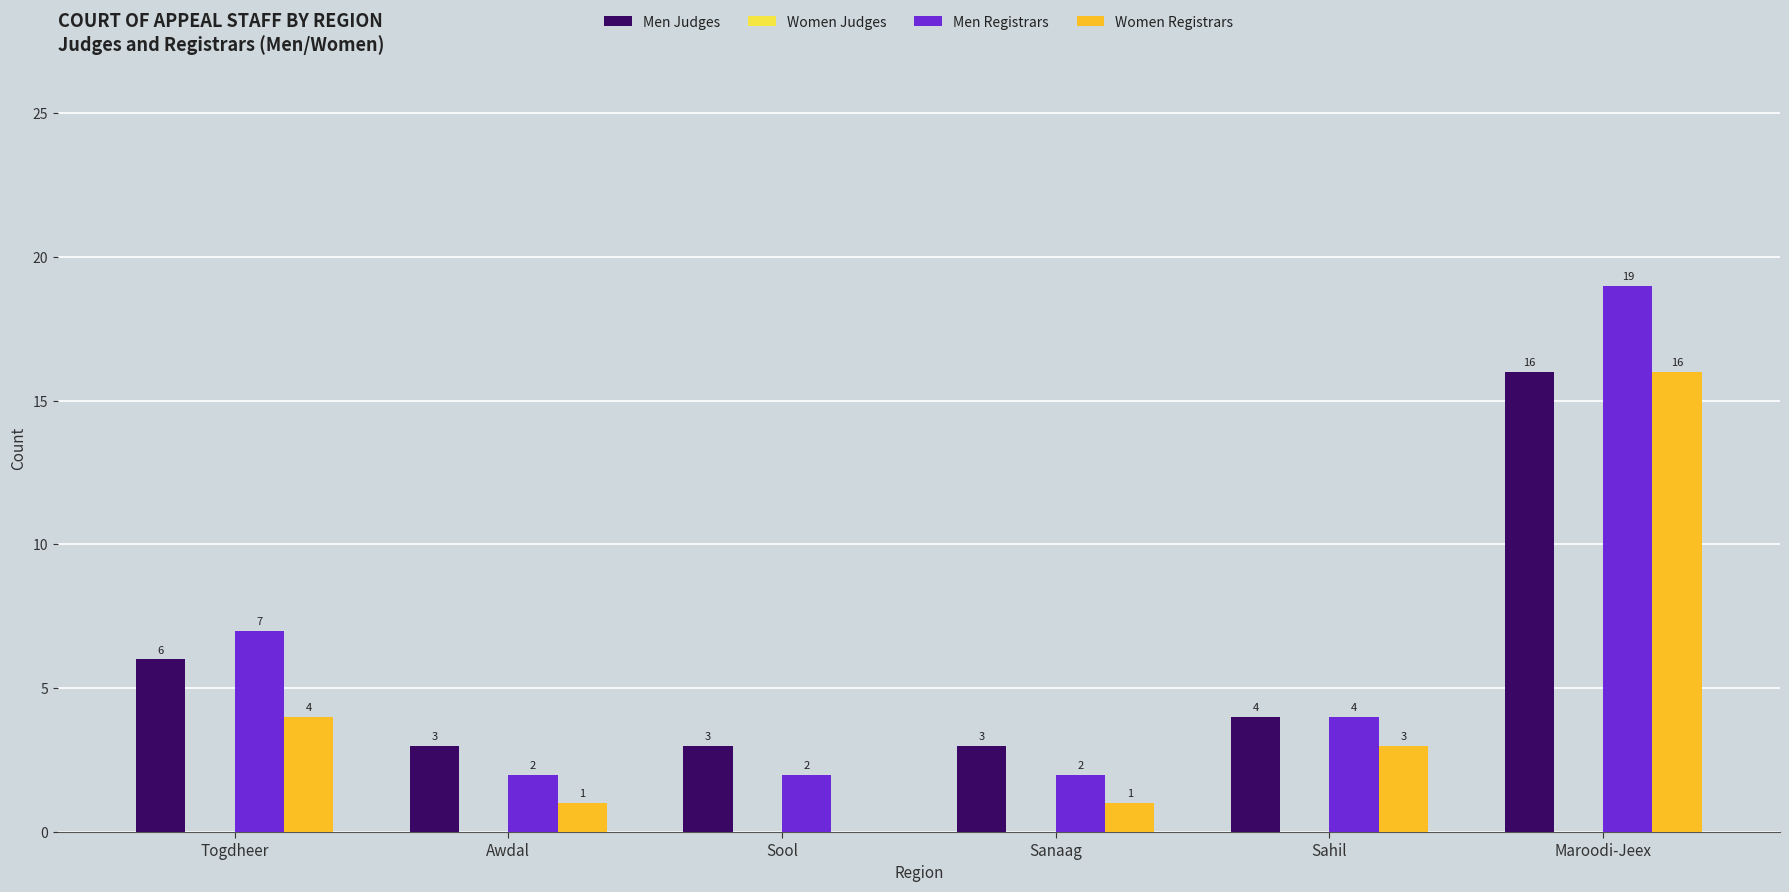

How many series are shown in this chart?

3